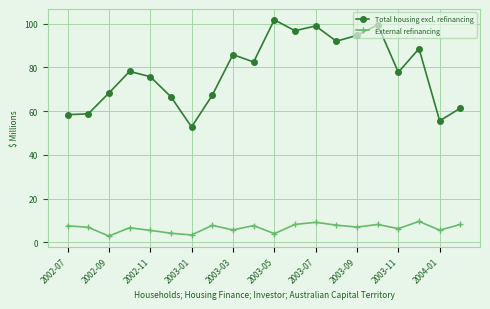

What is the lowest value of the External refinancing series?

2.9